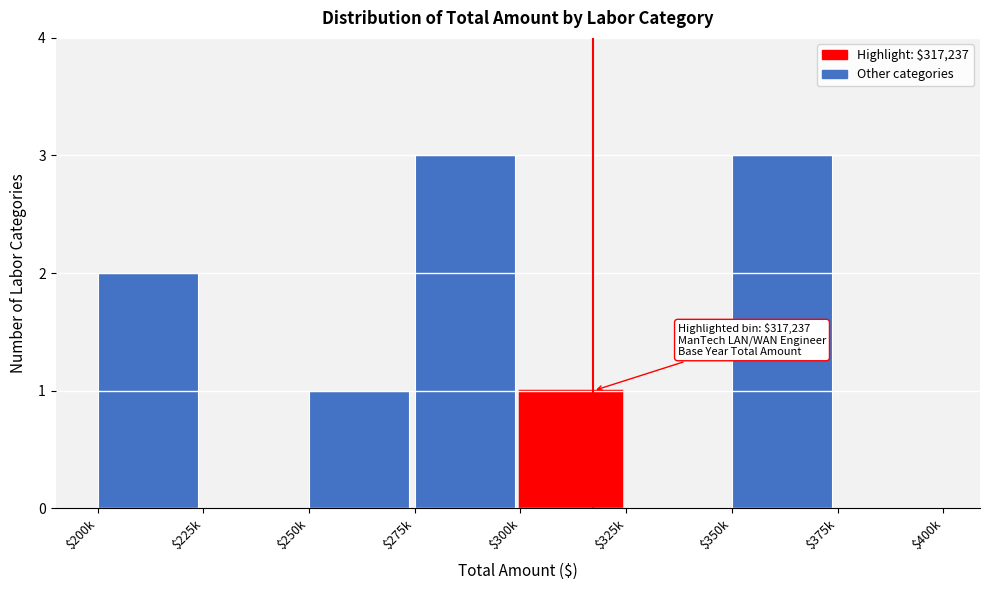

Is it true that the value at $225k is 1?

False